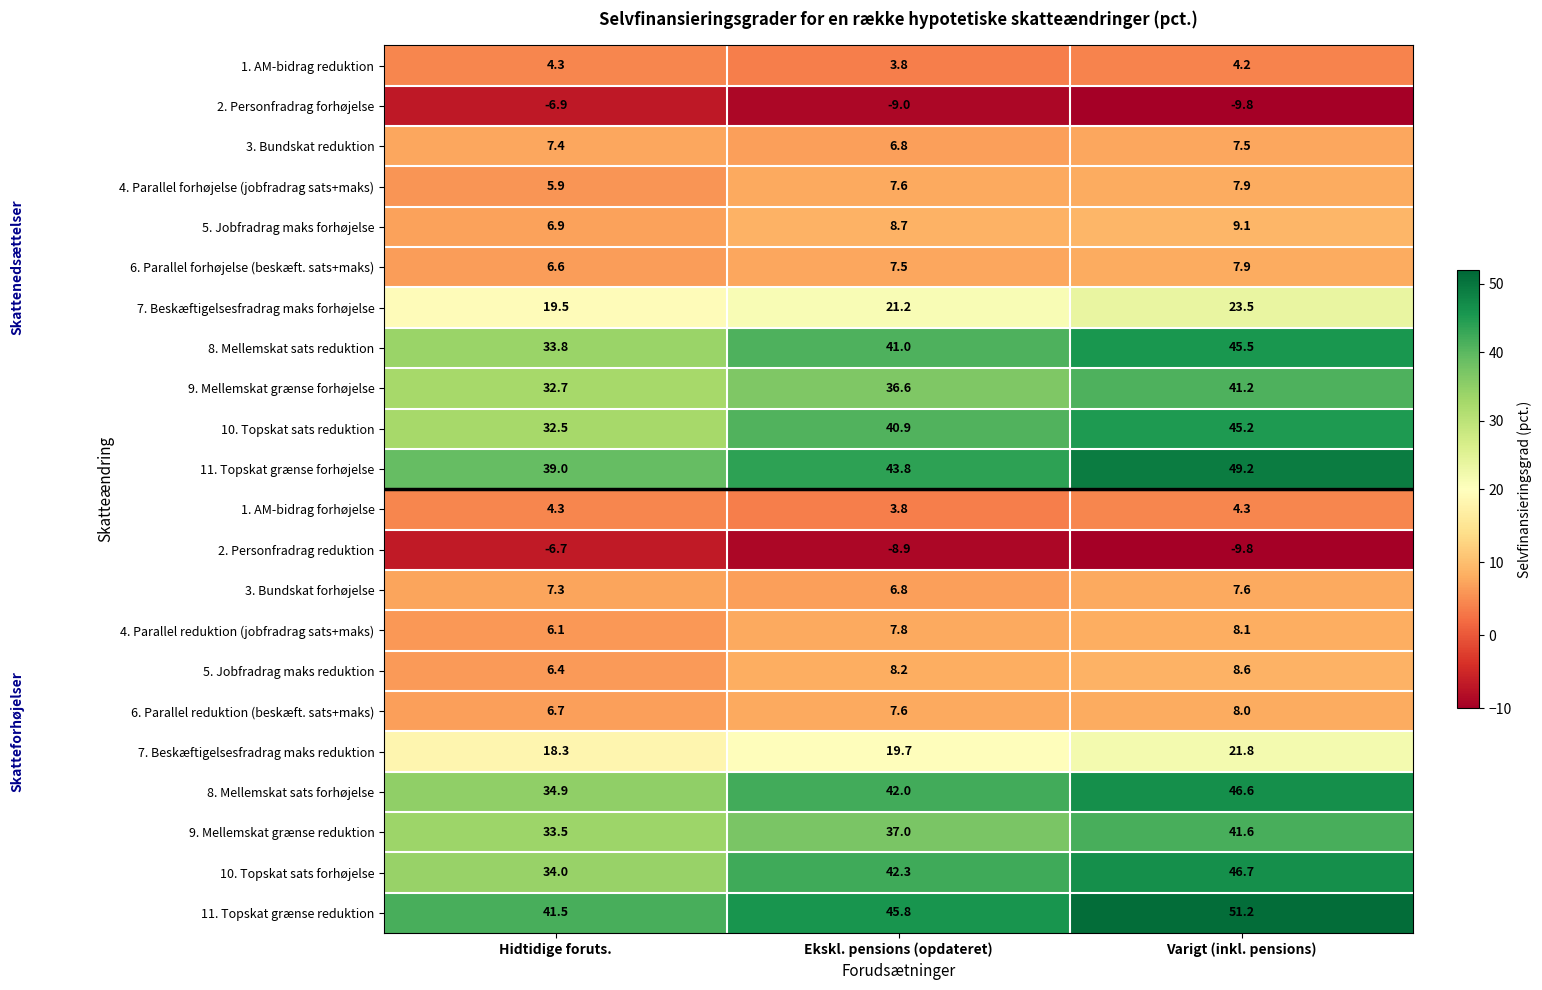

Which category has the highest value in the 9. Mellemskat grænse forhøjelse series?

Varigt (inkl. pensions)